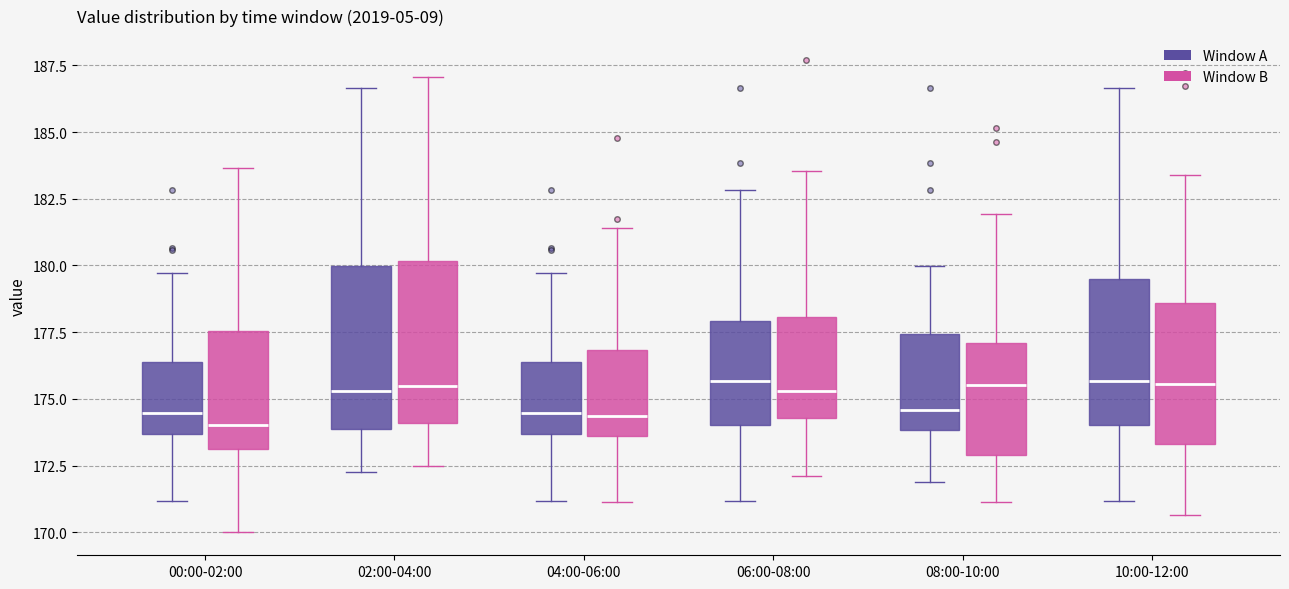

Reading left to right, read every box against the y-axis: the position of its median line, the range the box covers, and the ends of its whiskers. The values are not printed on the chart, so give them approximately, as read against the axis.

00:00-02:00 (Window A): median 174.5, box 173.5 to 176.5, whiskers 171.0 to 179.5
00:00-02:00 (Window B): median 174.0, box 173.0 to 177.5, whiskers 170.0 to 183.5
02:00-04:00 (Window A): median 175.5, box 174.0 to 180.0, whiskers 172.5 to 186.5
02:00-04:00 (Window B): median 175.5, box 174.0 to 180.0, whiskers 172.5 to 187.0
04:00-06:00 (Window A): median 174.5, box 173.5 to 176.5, whiskers 171.0 to 179.5
04:00-06:00 (Window B): median 174.5, box 173.5 to 177.0, whiskers 171.0 to 181.5
06:00-08:00 (Window A): median 175.5, box 174.0 to 178.0, whiskers 171.0 to 183.0
06:00-08:00 (Window B): median 175.5, box 174.5 to 178.0, whiskers 172.0 to 183.5
08:00-10:00 (Window A): median 174.5, box 174.0 to 177.5, whiskers 172.0 to 180.0
08:00-10:00 (Window B): median 175.5, box 173.0 to 177.0, whiskers 171.0 to 182.0
10:00-12:00 (Window A): median 175.5, box 174.0 to 179.5, whiskers 171.0 to 186.5
10:00-12:00 (Window B): median 175.5, box 173.5 to 178.5, whiskers 170.5 to 183.5